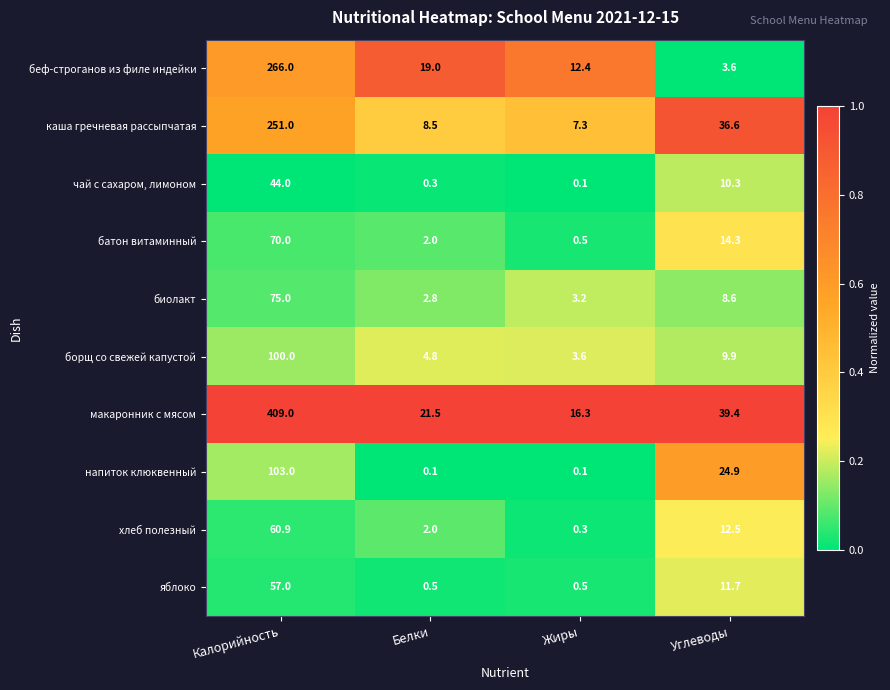

What is the greatest value displayed?

409.0